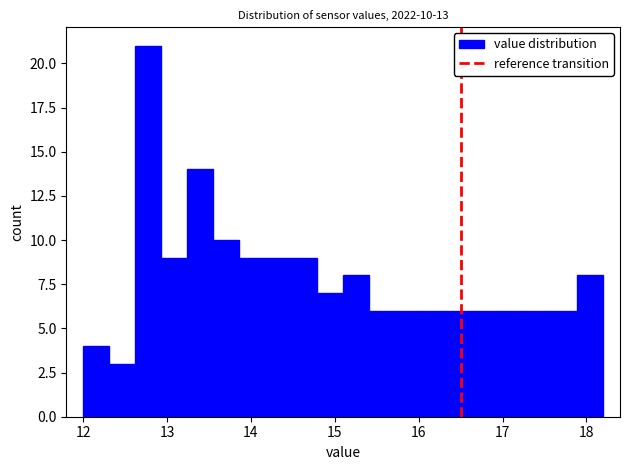

Around what value on the x-axis is the tallest bar? Give the approximate position of its centre, as read against the axis.

12.8